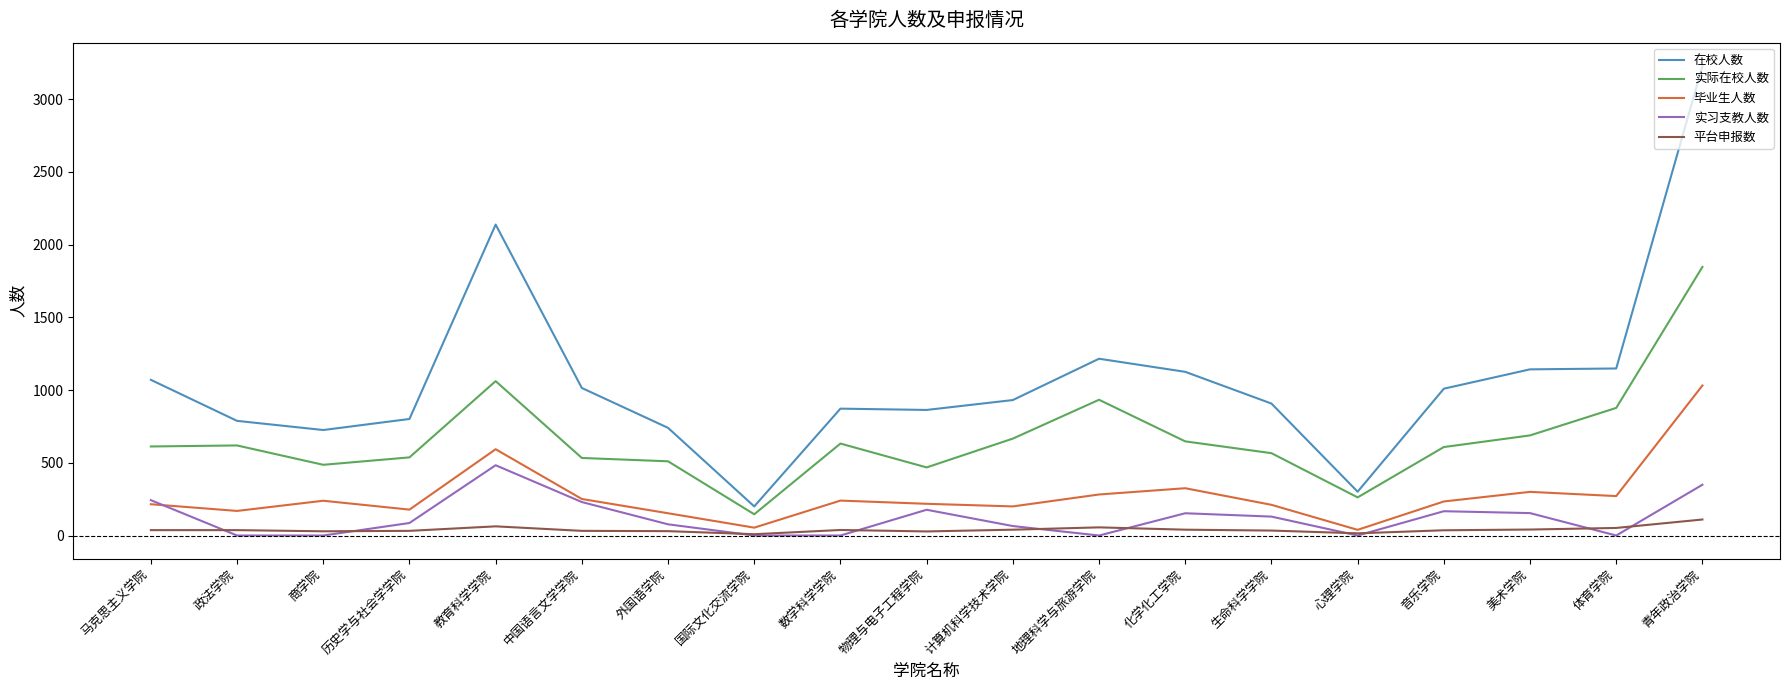

The value of 在校人数 at 历史学与社会学学院 is 801. True or false?

True